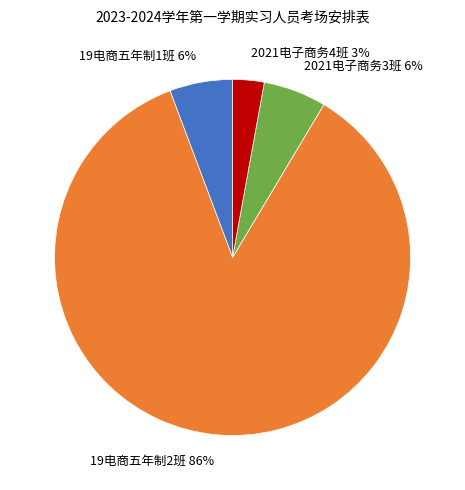

To the nearest percent, what is the average slice percentage?

25%